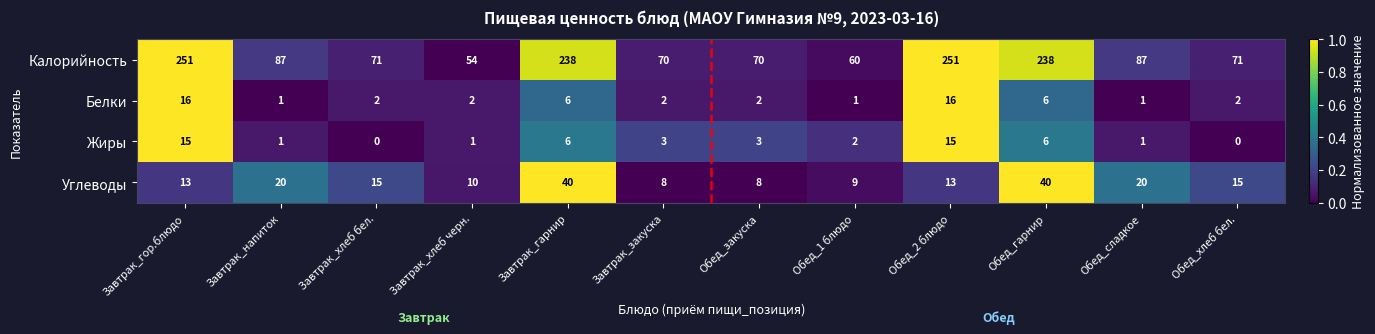

Which series has the largest range (max minus min)?

Калорийность